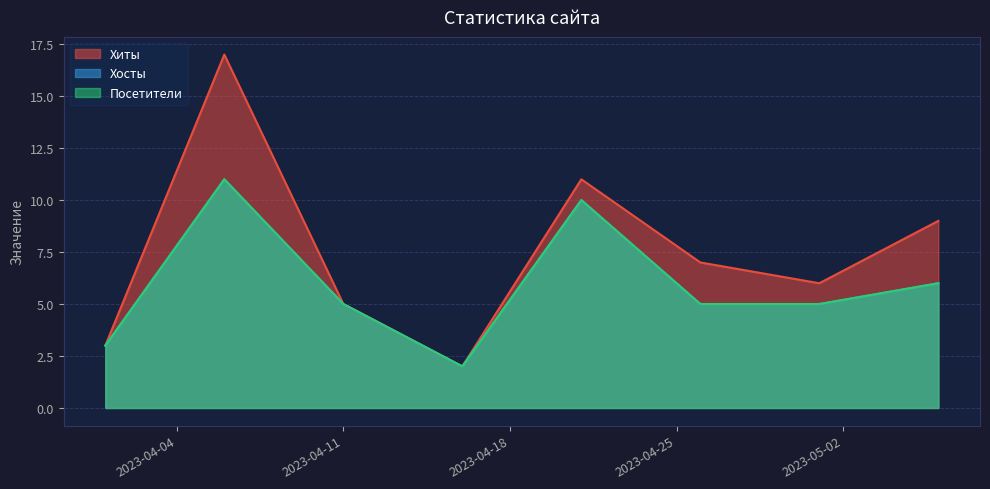

At 2023-05-06, list the series in order from largest to smallest.

Хиты, Хосты, Посетители